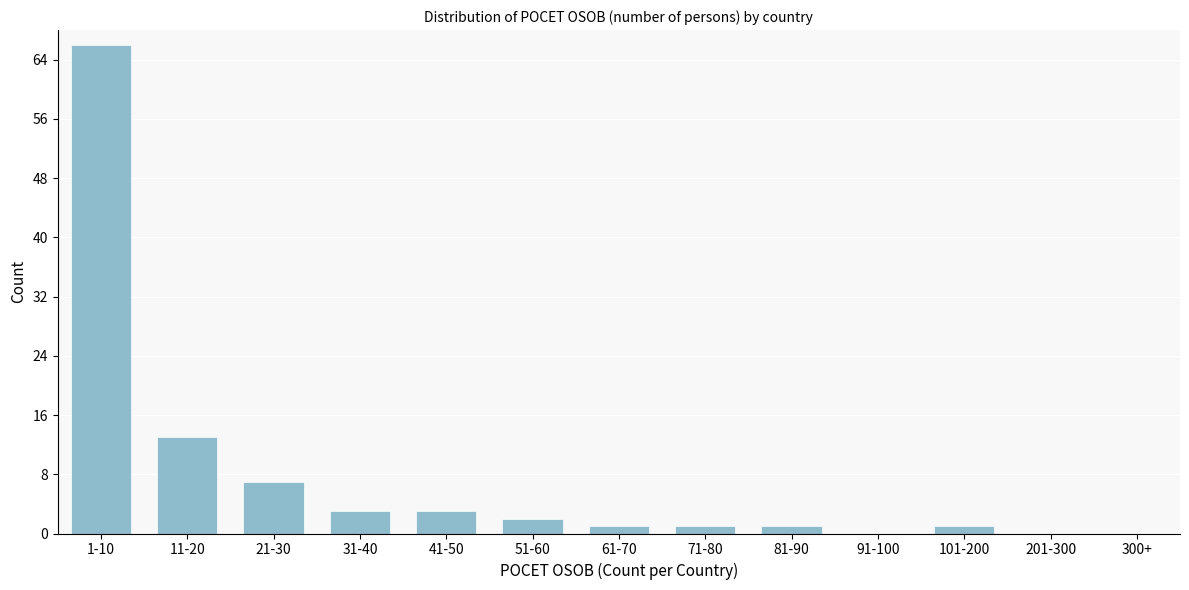

Reading right to left, transcribe all the data shown in this chart.

300+=0	201-300=0	101-200=1	91-100=0	81-90=1	71-80=1	61-70=1	51-60=2	41-50=3	31-40=3	21-30=7	11-20=13	1-10=66